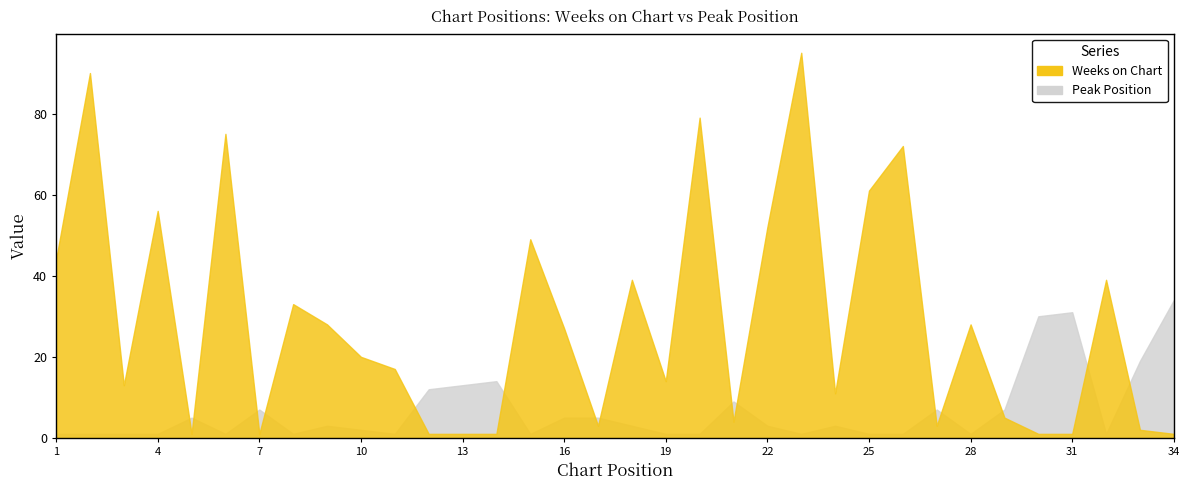

Reading left to right, list all the values displayed in this chart.

Weeks on Chart: 1=44	2=90	3=13	4=56	5=1	6=75	7=1	8=33	9=28	10=20	11=17	12=1	13=1	14=1	15=49	16=27	17=3	18=39	19=14	20=79	21=4	22=52	23=95	24=11	25=61	26=72	27=3	28=28	29=5	30=1	31=1	32=39	33=2	34=1
Peak Position: 1=1	2=1	3=1	4=1	5=5	6=1	7=7	8=1	9=3	10=2	11=1	12=12	13=13	14=14	15=1	16=5	17=5	18=3	19=1	20=1	21=9	22=3	23=1	24=3	25=1	26=1	27=7	28=1	29=7	30=30	31=31	32=1	33=19	34=34